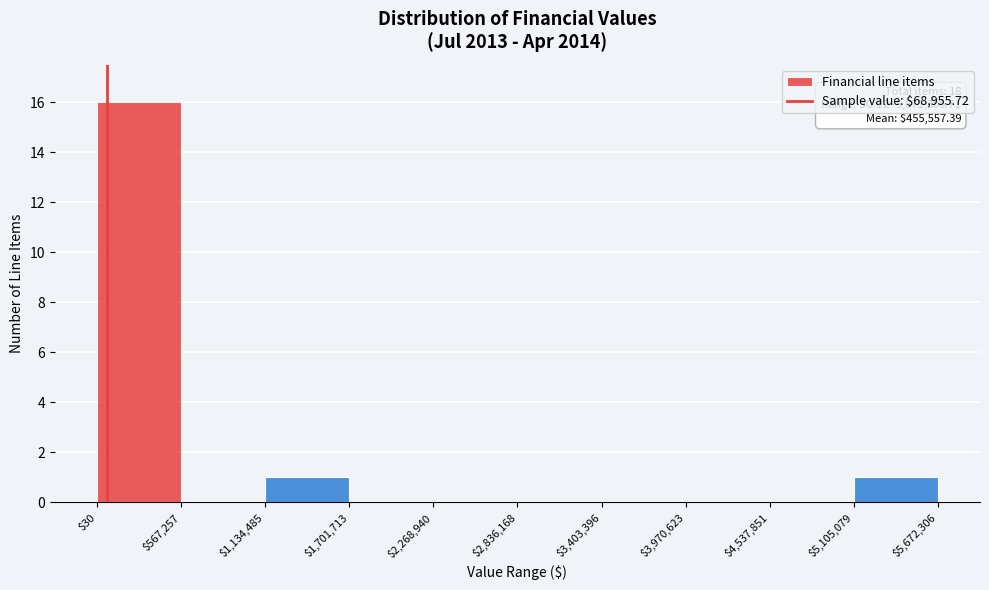

Which range on the x-axis has the tallest bar?

$30 to $567,257